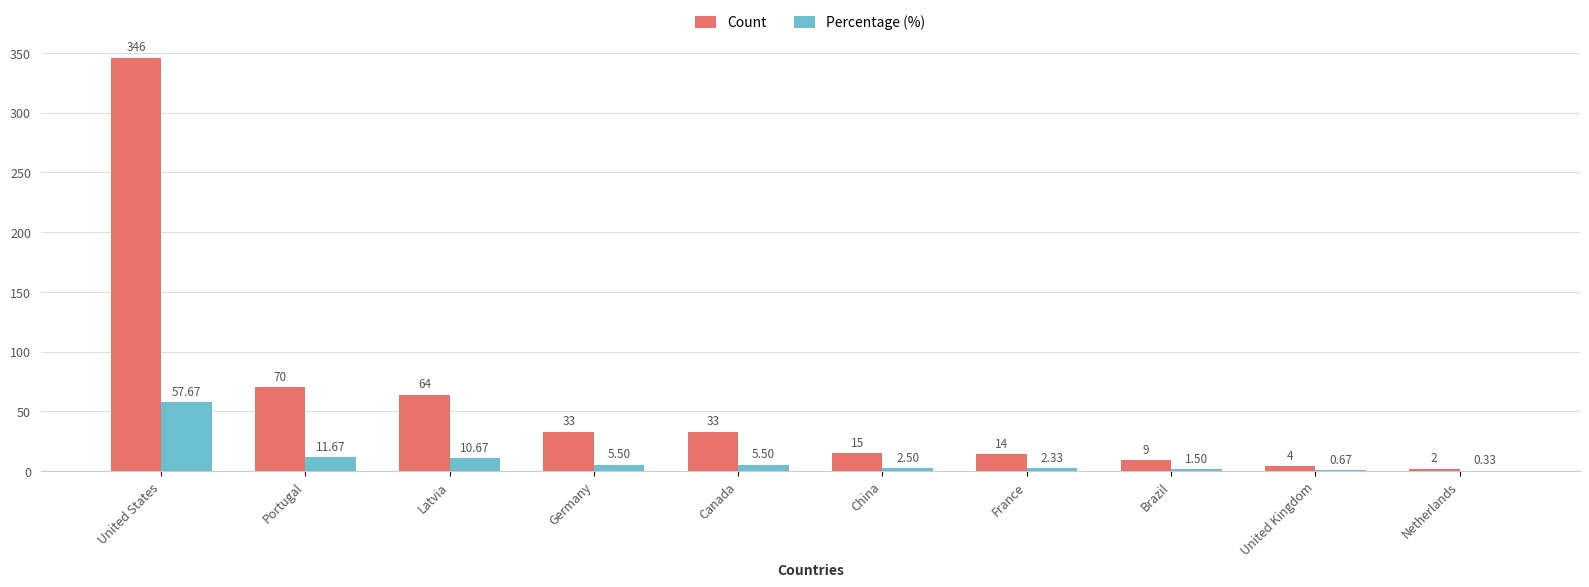

What is the sum of the Count values at United States and France?

360.0